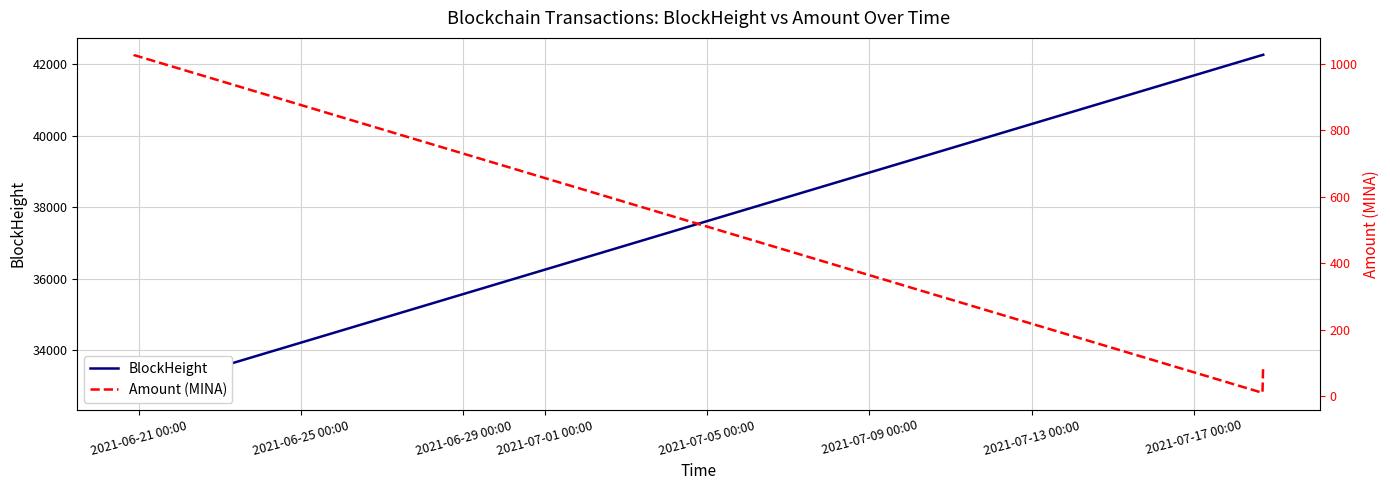

Reading right to left, what are all the values shown in this chart?

BlockHeight: 42270.0	42268.0	42263.0	42261.0	32822.0	32818.0
Amount (MINA): 81.3	81.3	10.0	10.0	1026.5	1027.5